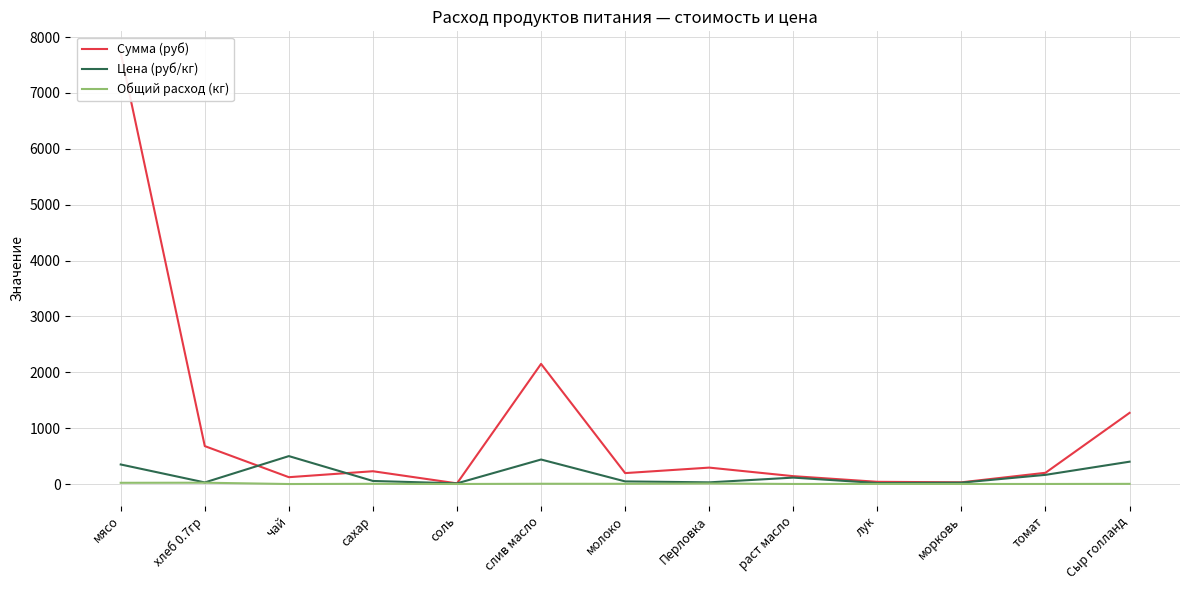

How many data points in Цена (руб/кг) are less than 55?

6